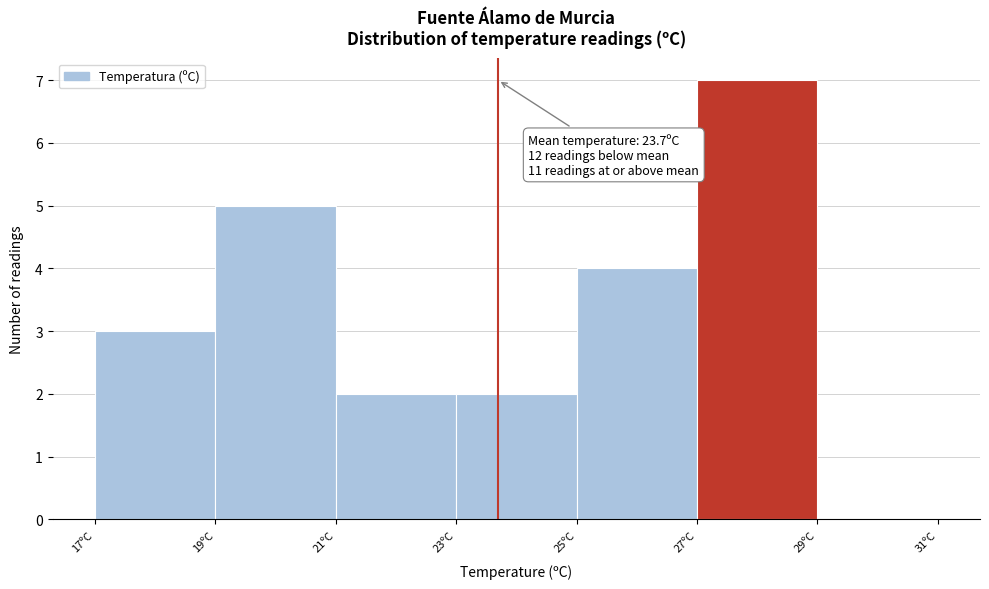

Over which range of the x-axis is the bar tallest?

27 to 29